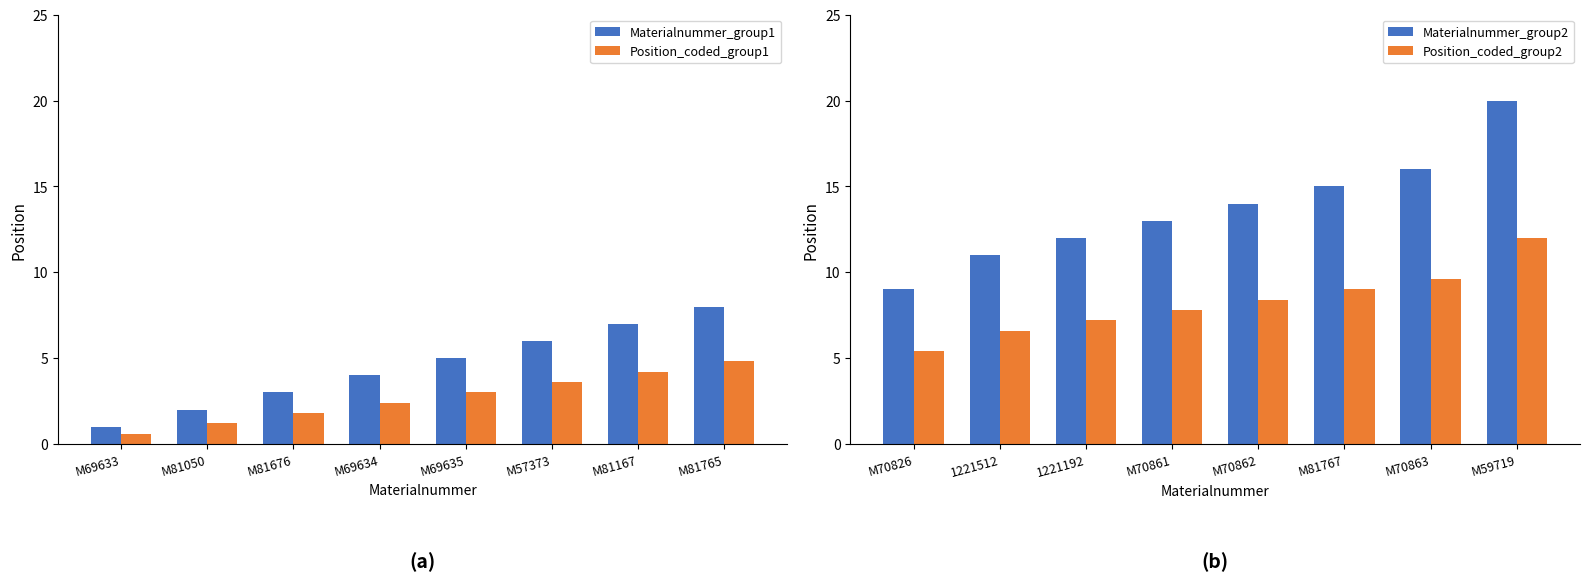

What is the average value of the Materialnummer_group1 series?

4.5